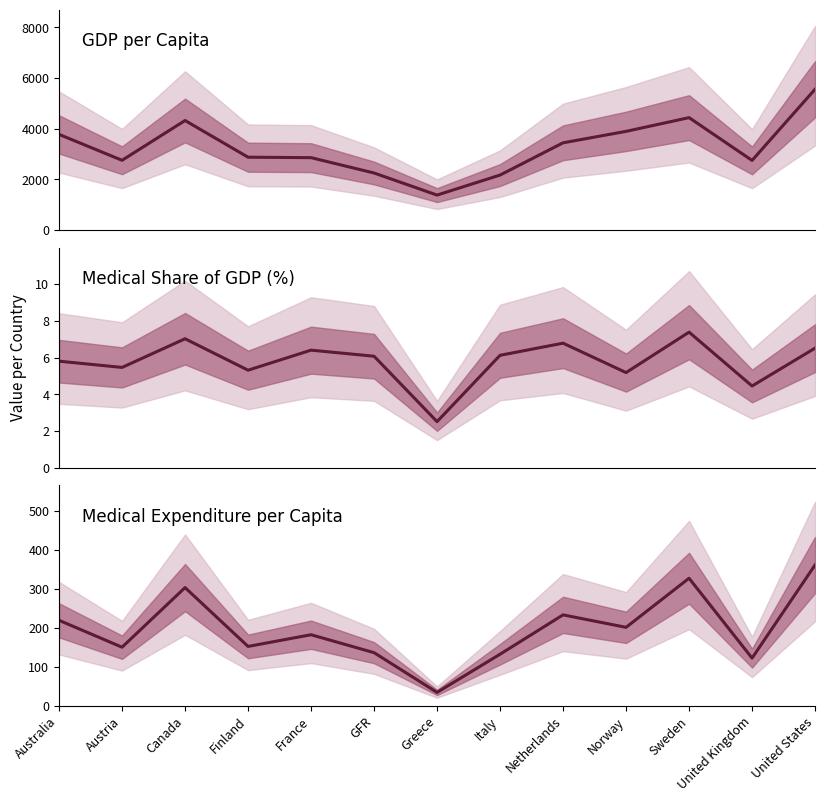

How many values in the gdppc series are below 2869?

6